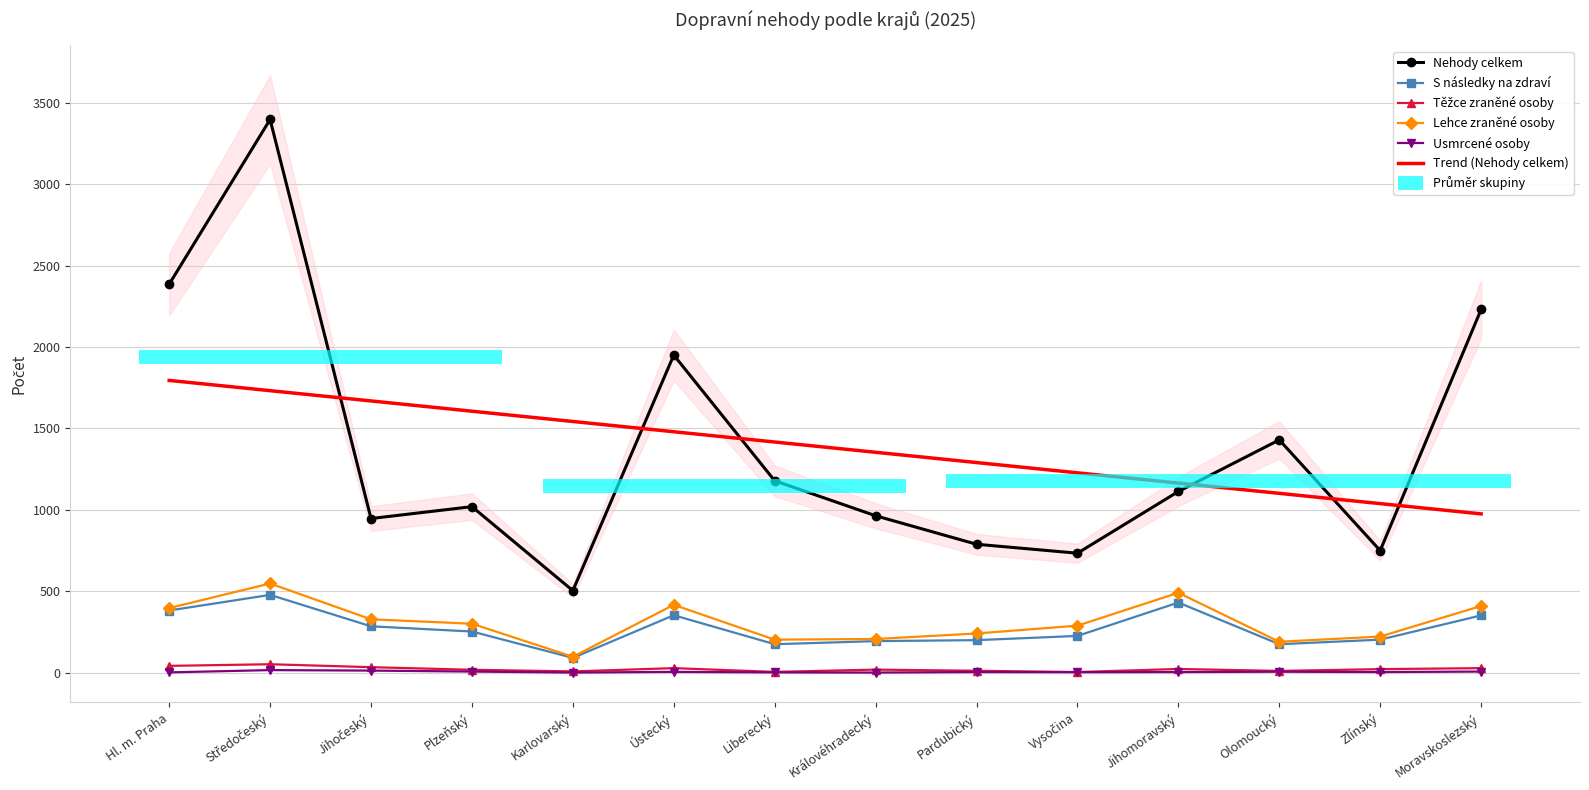

True or false: Těžce zraněné osoby and Trend (Nehody celkem) cross at least once.

False